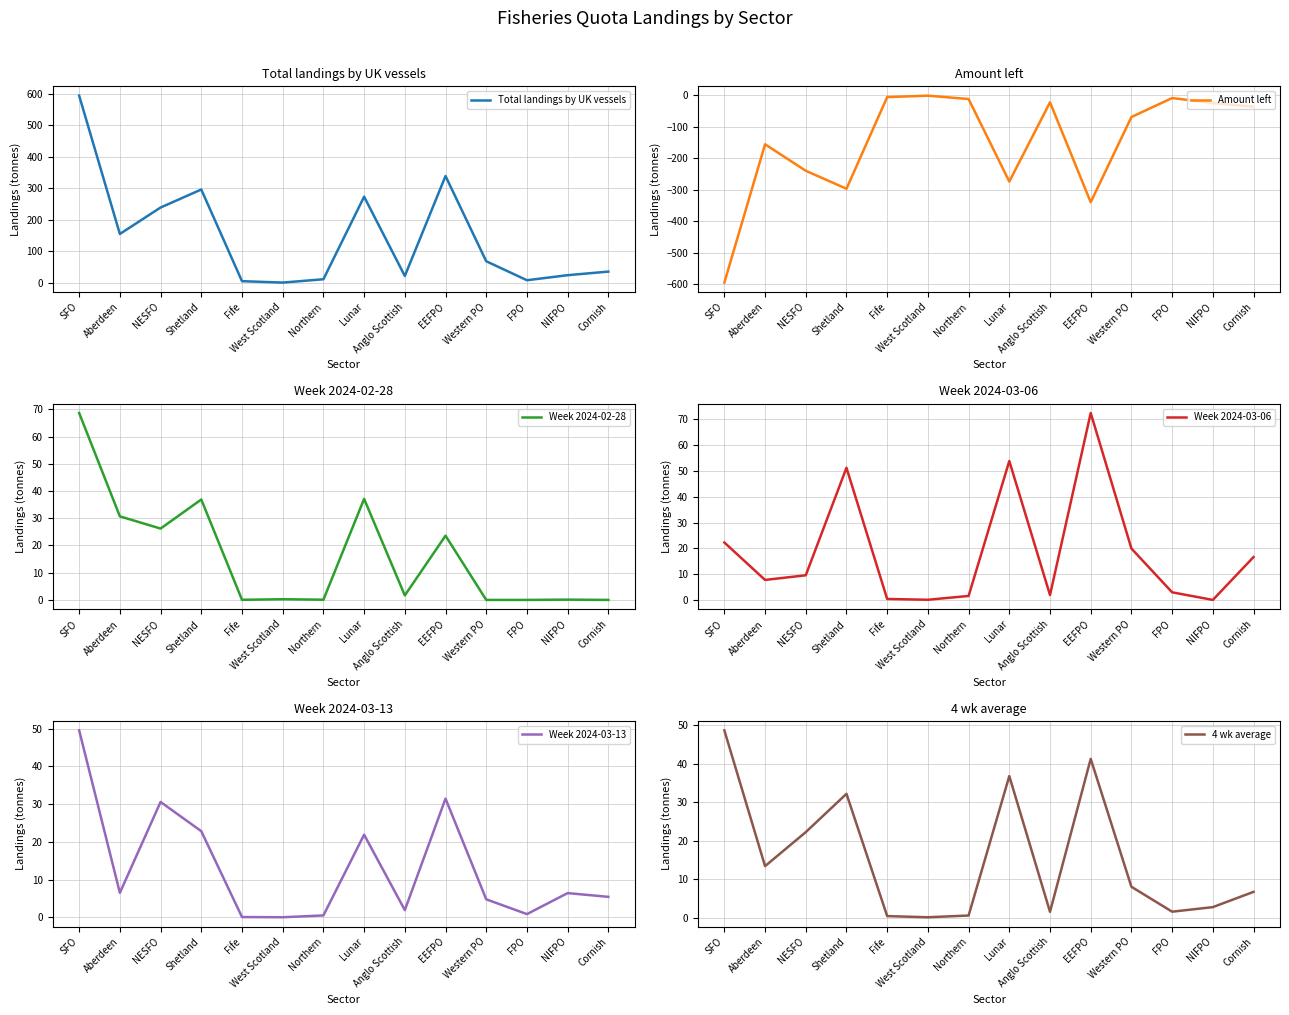

List the series in order of their peak value, lowest first.

Amount left, 4 wk average, Week 2024-03-13, Week 2024-02-28, Week 2024-03-06, Total landings by UK vessels